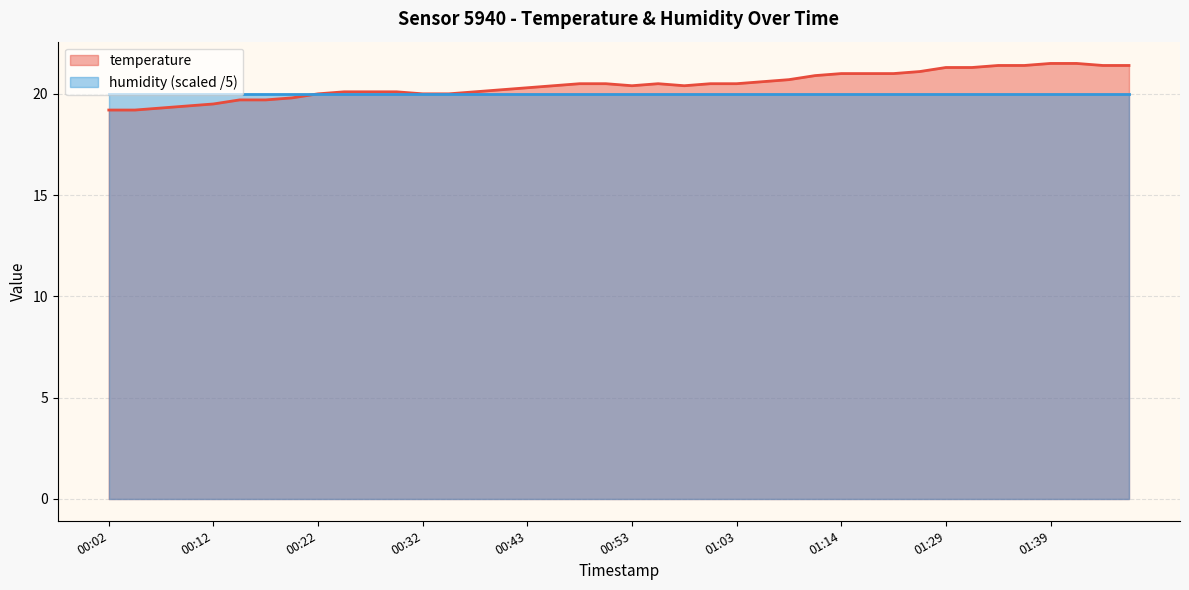

Read the value at 01:01.

20.5